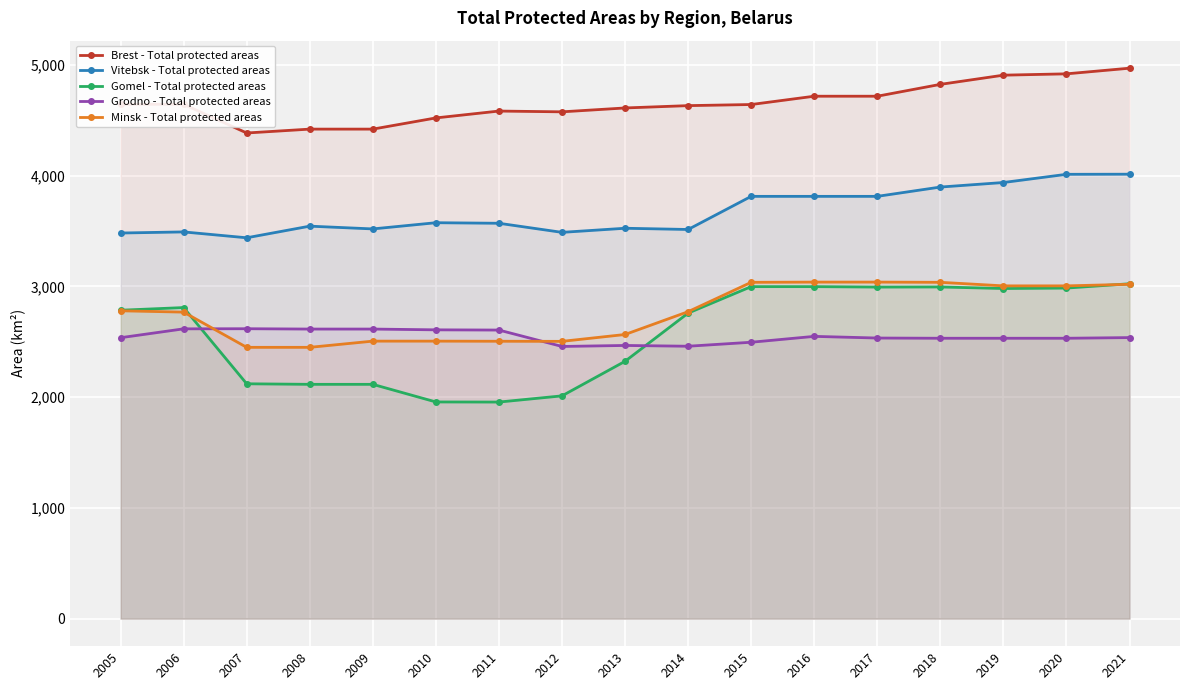

True or false: Vitebsk - Total protected areas has a value of 3937 at 2019.

True